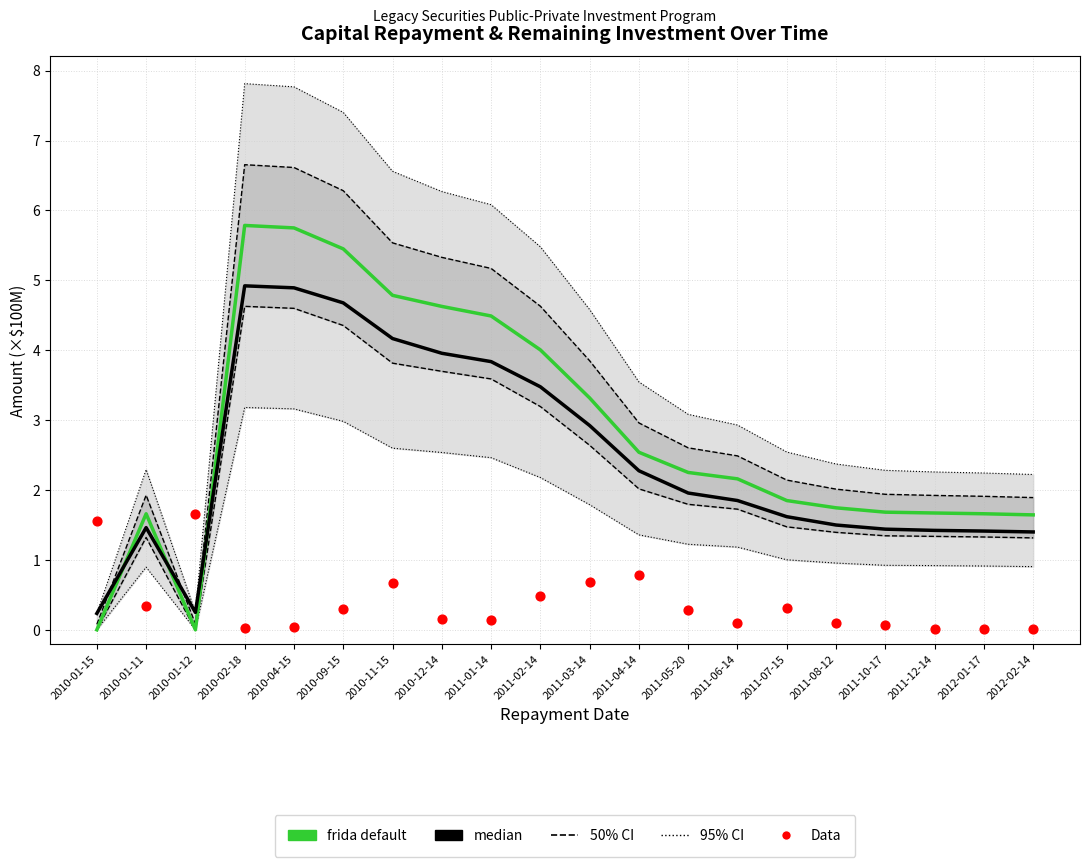

Which series reaches the maximum Y coordinate?

frida default